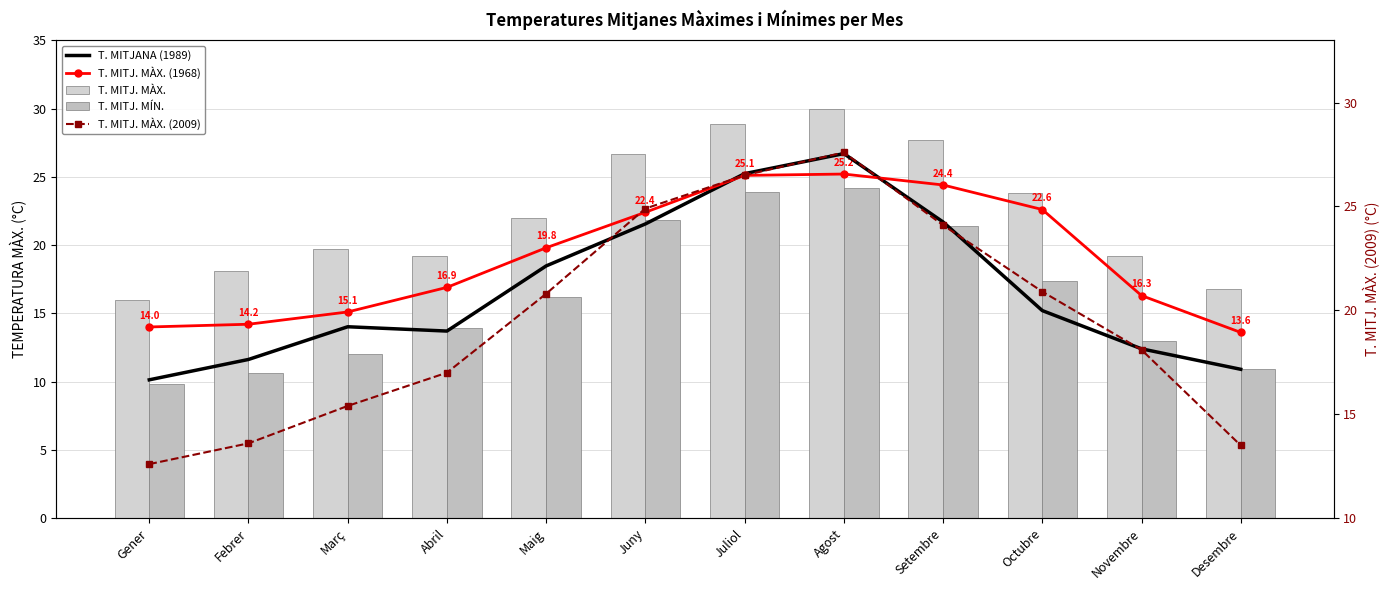

What is the approximate value of T. MITJ. MÀX. (2009) at Abril?

17.0